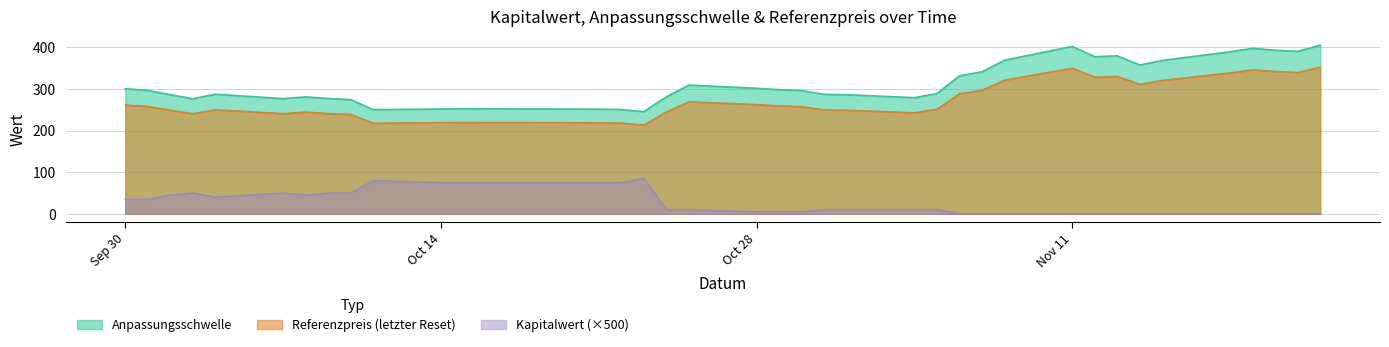

Is it true that Anpassungsschwelle equals 241.8 at 2024-11-12?

False